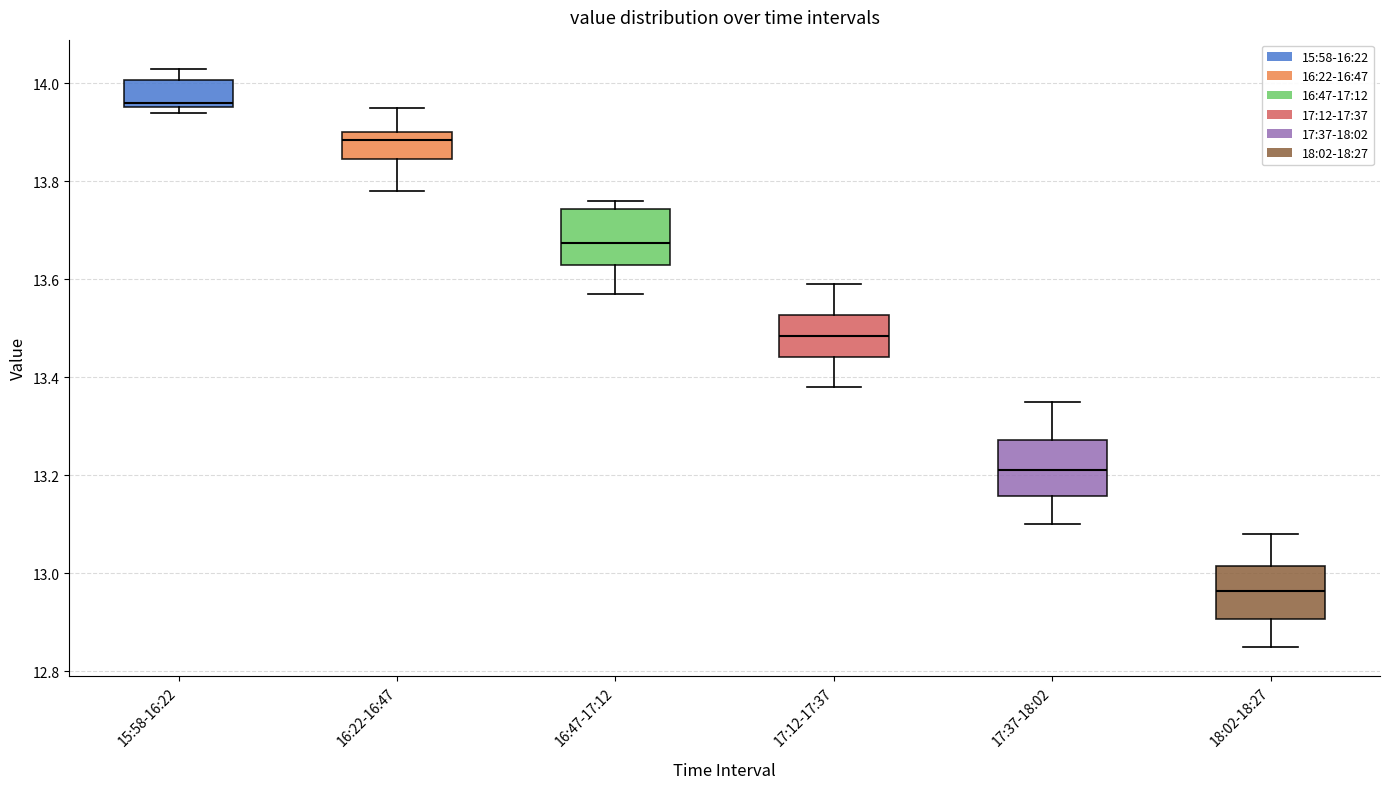

Reading left to right, read every box against the y-axis: the position of its median line, the range the box covers, and the ends of its whiskers. The values are not printed on the chart, so give them approximately, as read against the axis.

15:58-16:22: median 13.96 (just above the box's lower edge), box 13.96 to 14.00, whiskers 13.94 to 14.04
16:22-16:47: median 13.88, box 13.84 to 13.90, whiskers 13.78 to 13.96
16:47-17:12: median 13.68, box 13.64 to 13.74, whiskers 13.58 to 13.76
17:12-17:37: median 13.48, box 13.44 to 13.52, whiskers 13.38 to 13.60
17:37-18:02: median 13.22, box 13.16 to 13.28, whiskers 13.10 to 13.36
18:02-18:27: median 12.96, box 12.90 to 13.02, whiskers 12.86 to 13.08